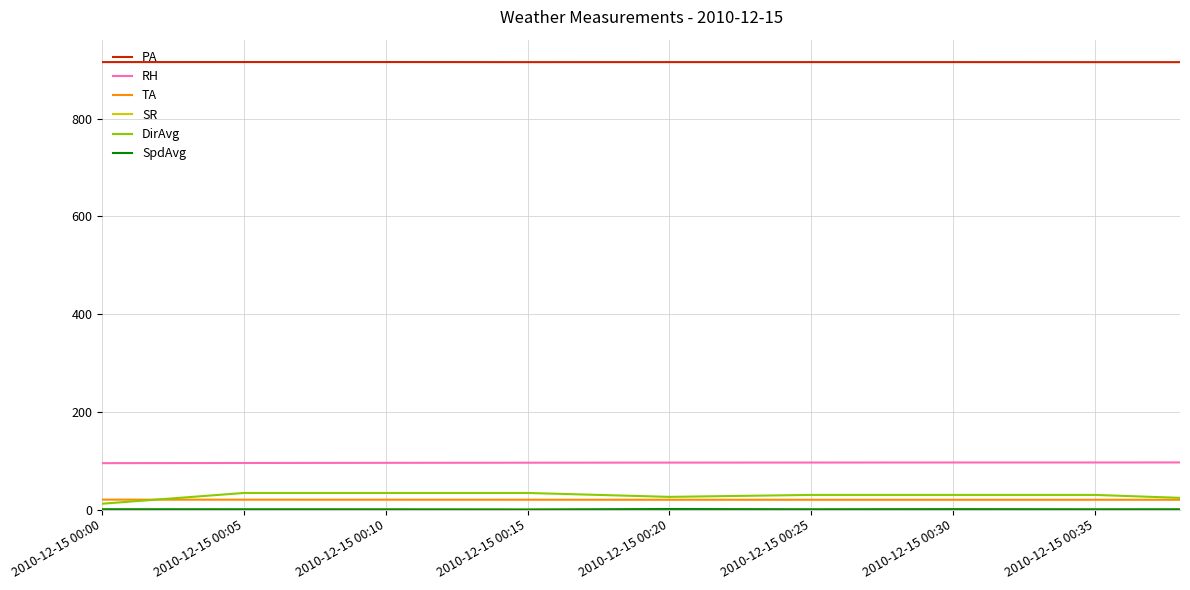

True or false: DirAvg and PA cross at least once.

False